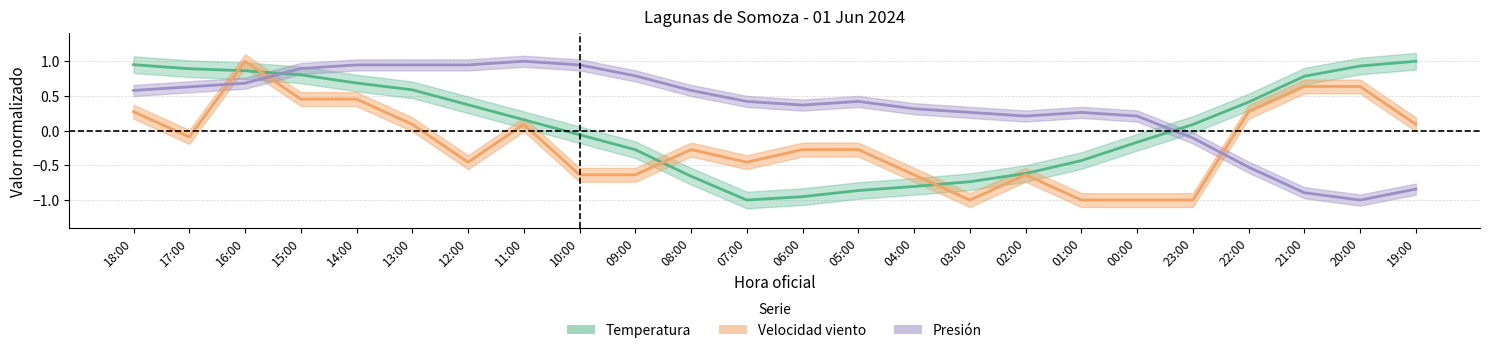

What position from the right is 01:00?

7